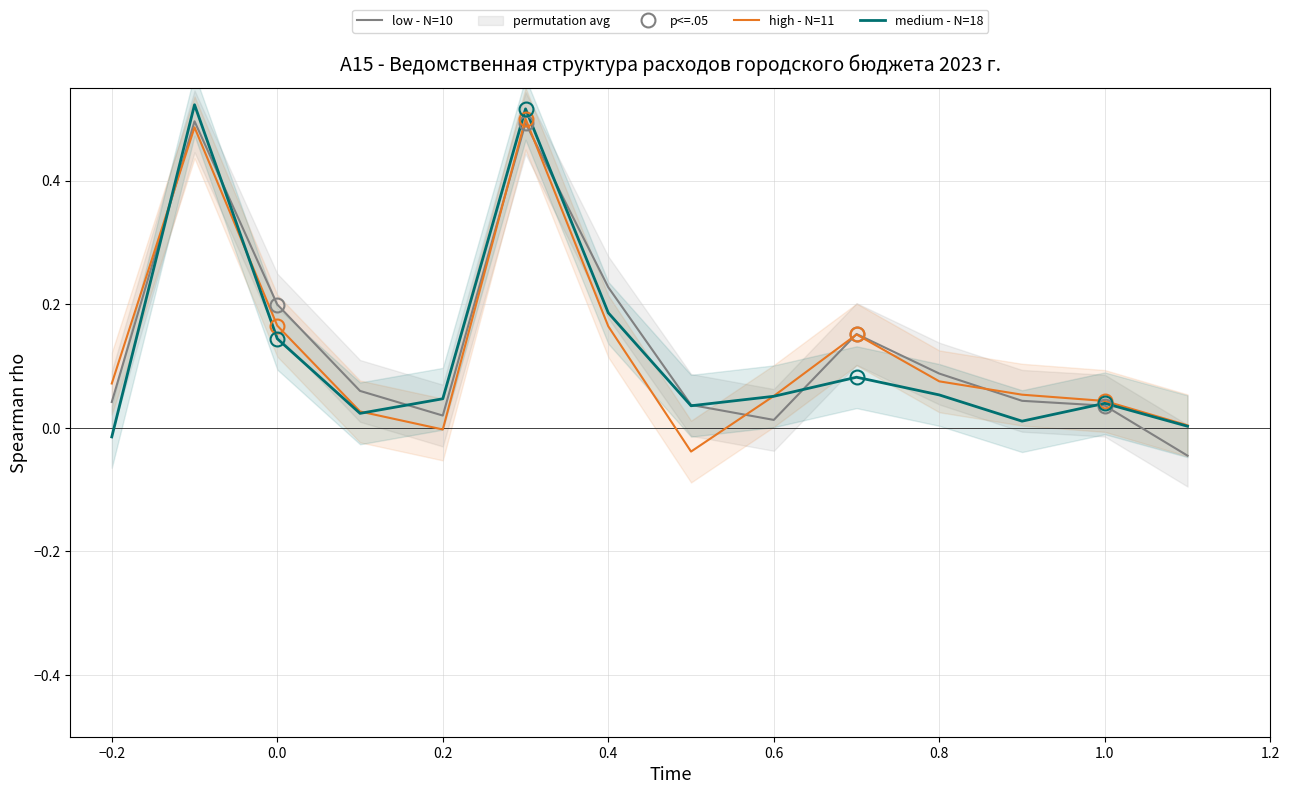

What is the difference between the maximum and minimum values in the medium - N=18 series?

0.5